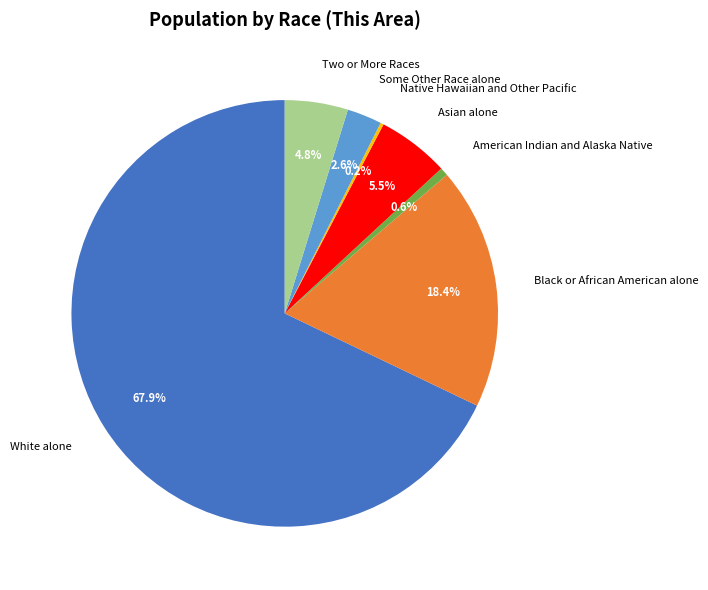

To the nearest percent, what percentage of the pie is American Indian and Alaska Native?

1%